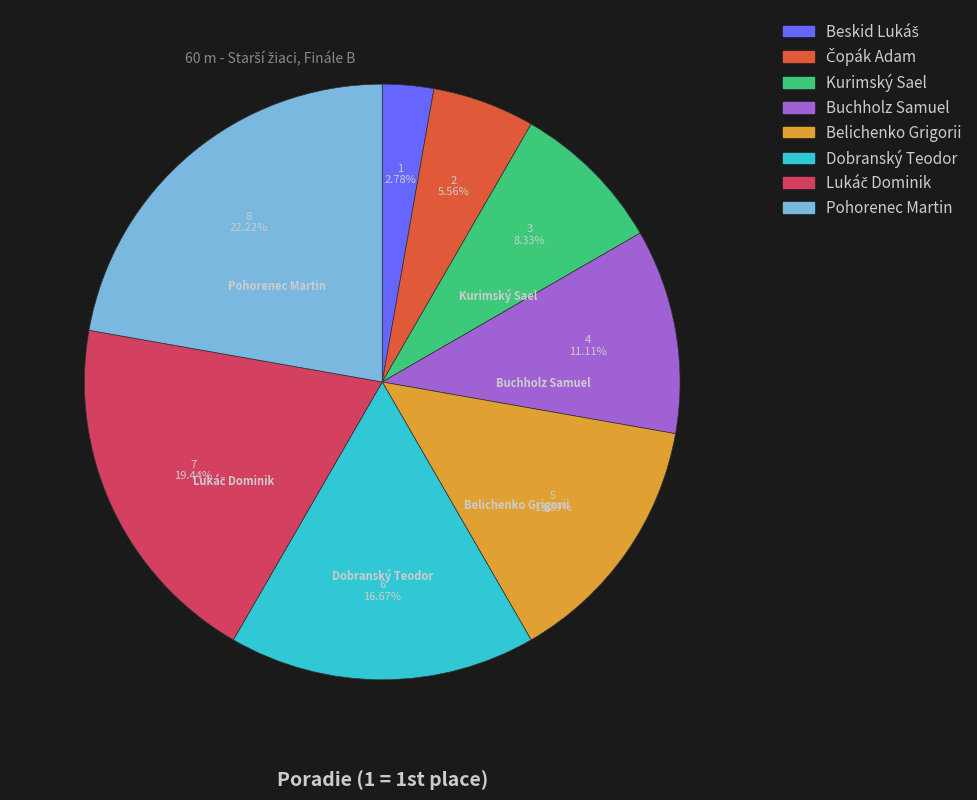

Which slice is the largest?

Pohorenec Martin